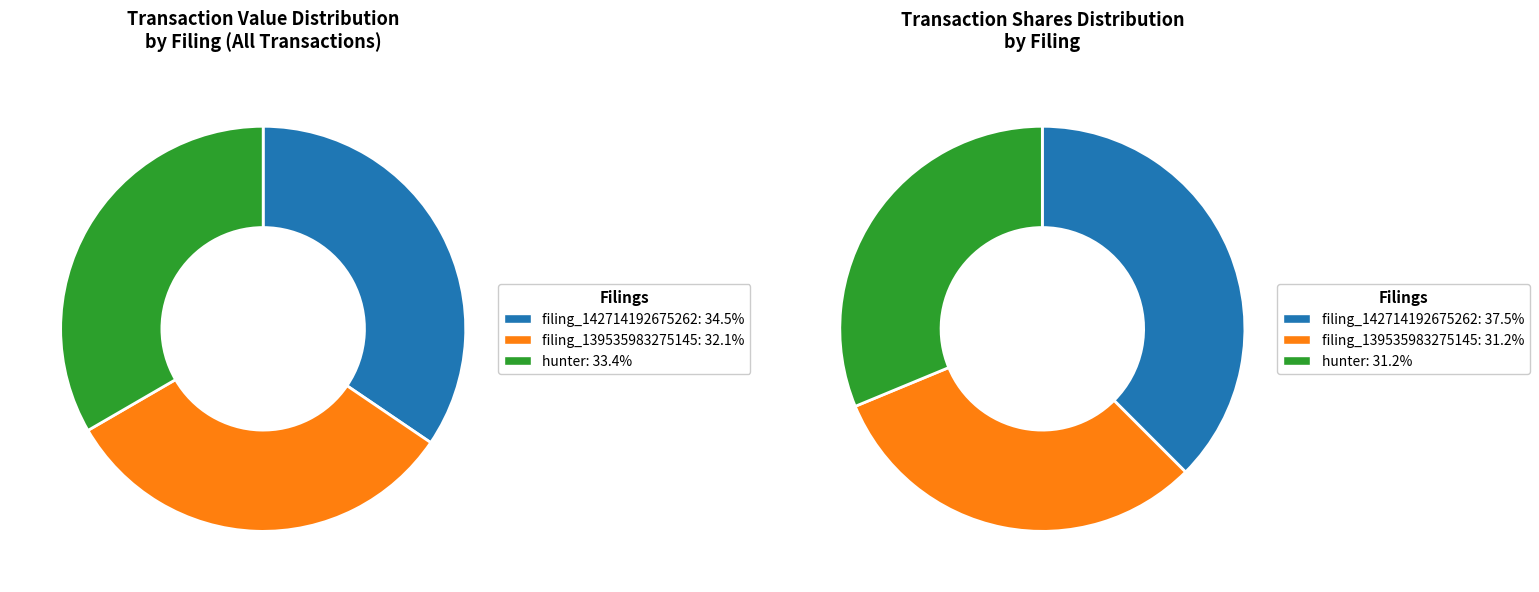

To the nearest percent, what percentage of the pie is hunter.xml?

33%